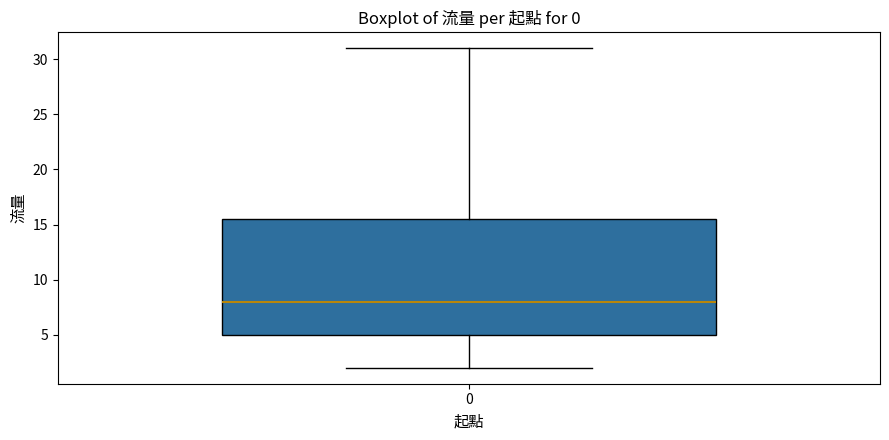

Where does the upper whisker of the box at x = 0 end on the y-axis? The values are not printed on the chart, so give them approximately, as read against the axis.

31.0